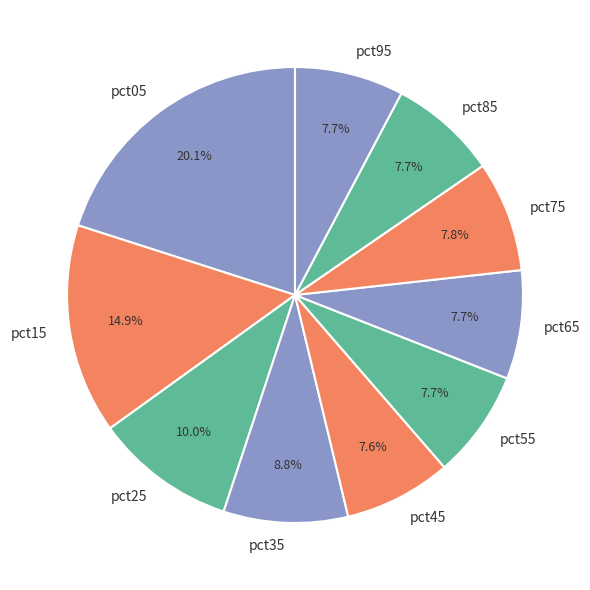

Which slice is the largest?

pct05